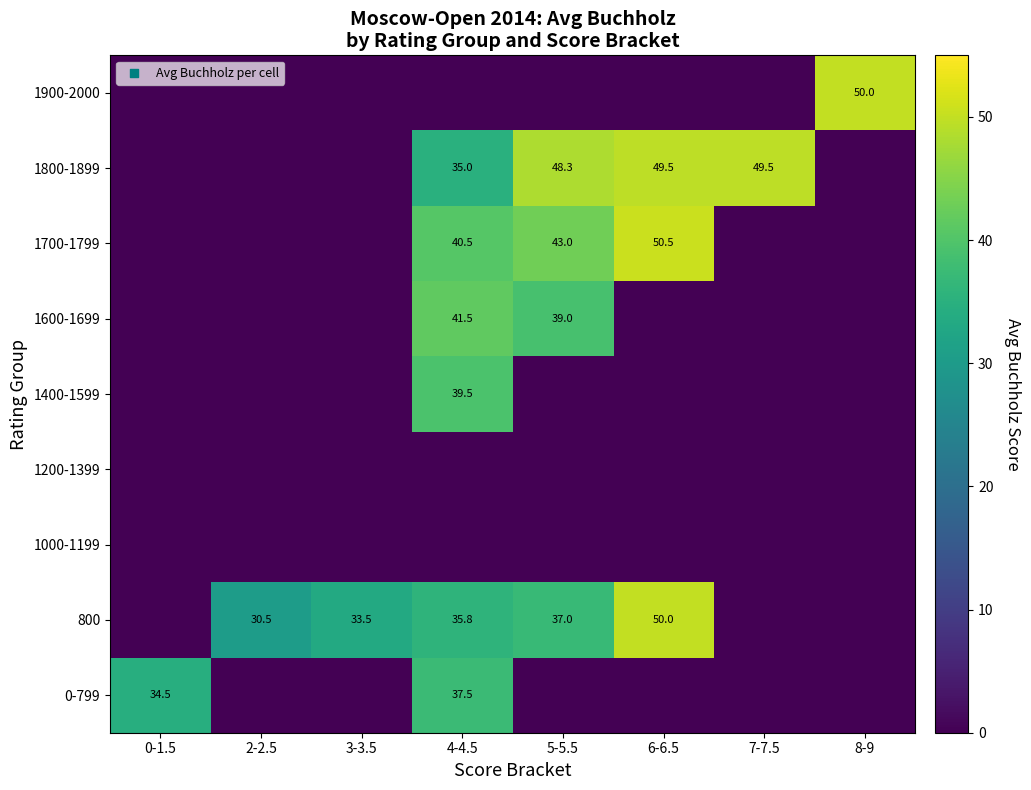

Which series has the largest total across all categories?

800